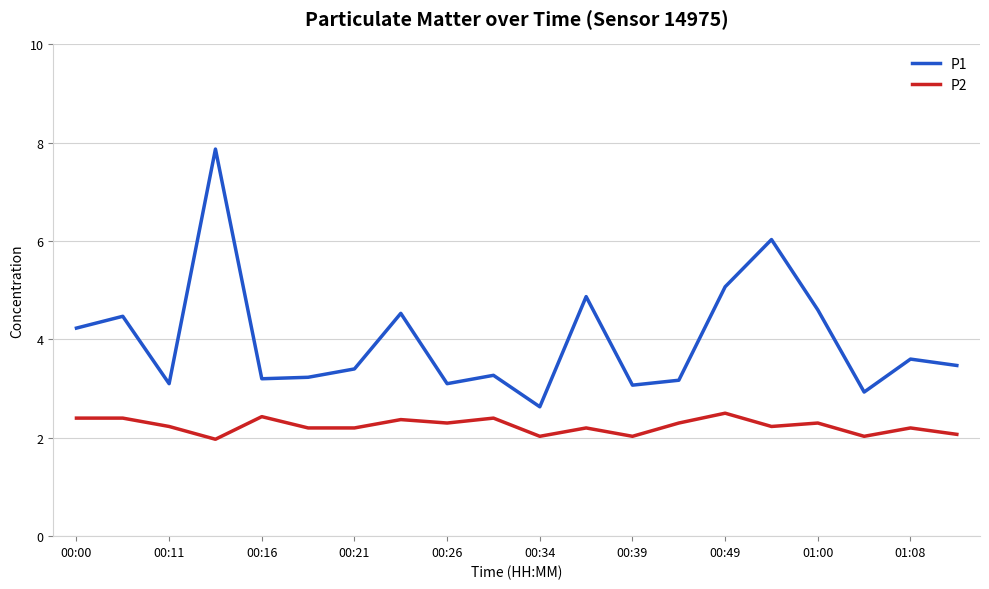

True or false: P2 and P1 cross at least once.

False